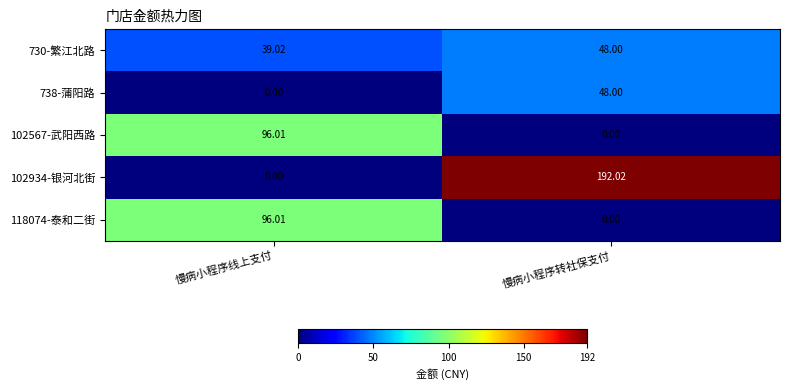

List the labels in order of 102567-武阳西路 value, smallest first.

慢病小程序转社保支付, 慢病小程序线上支付